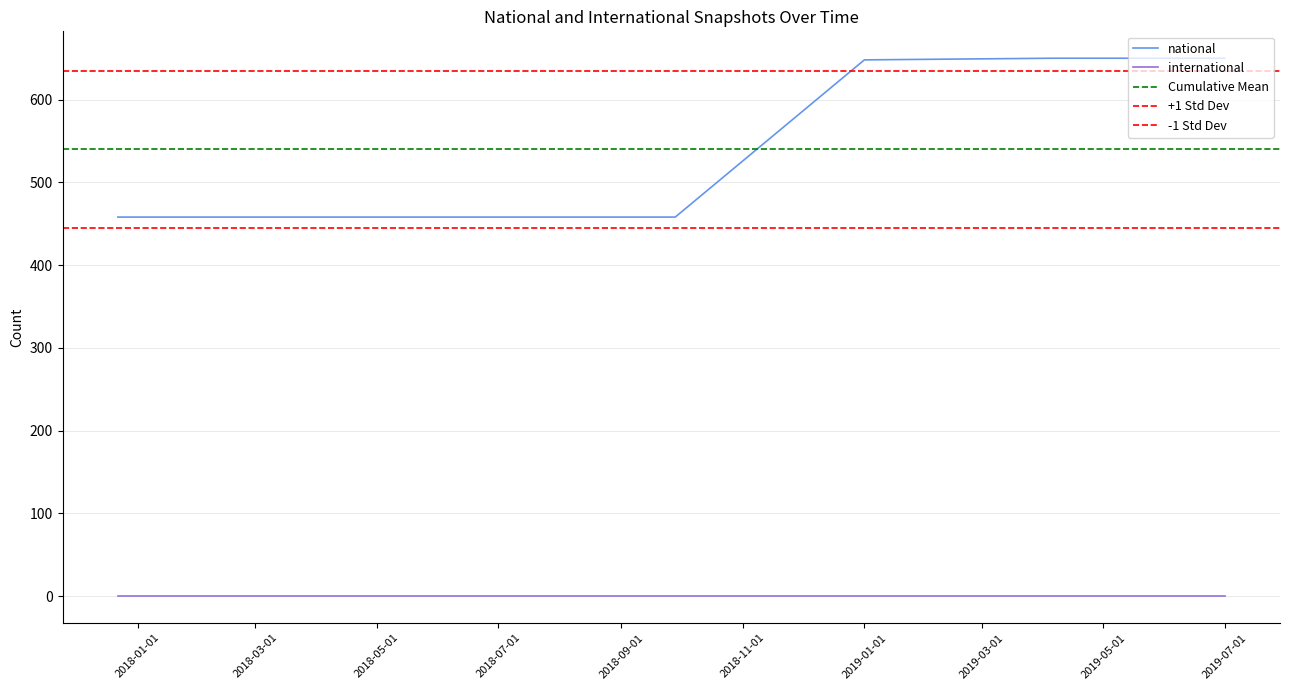

What is the average value?

540